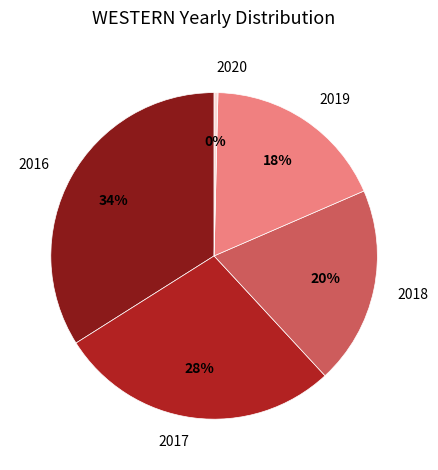

Rank the categories by value from highest to lowest.

2016, 2017, 2018, 2019, 2020